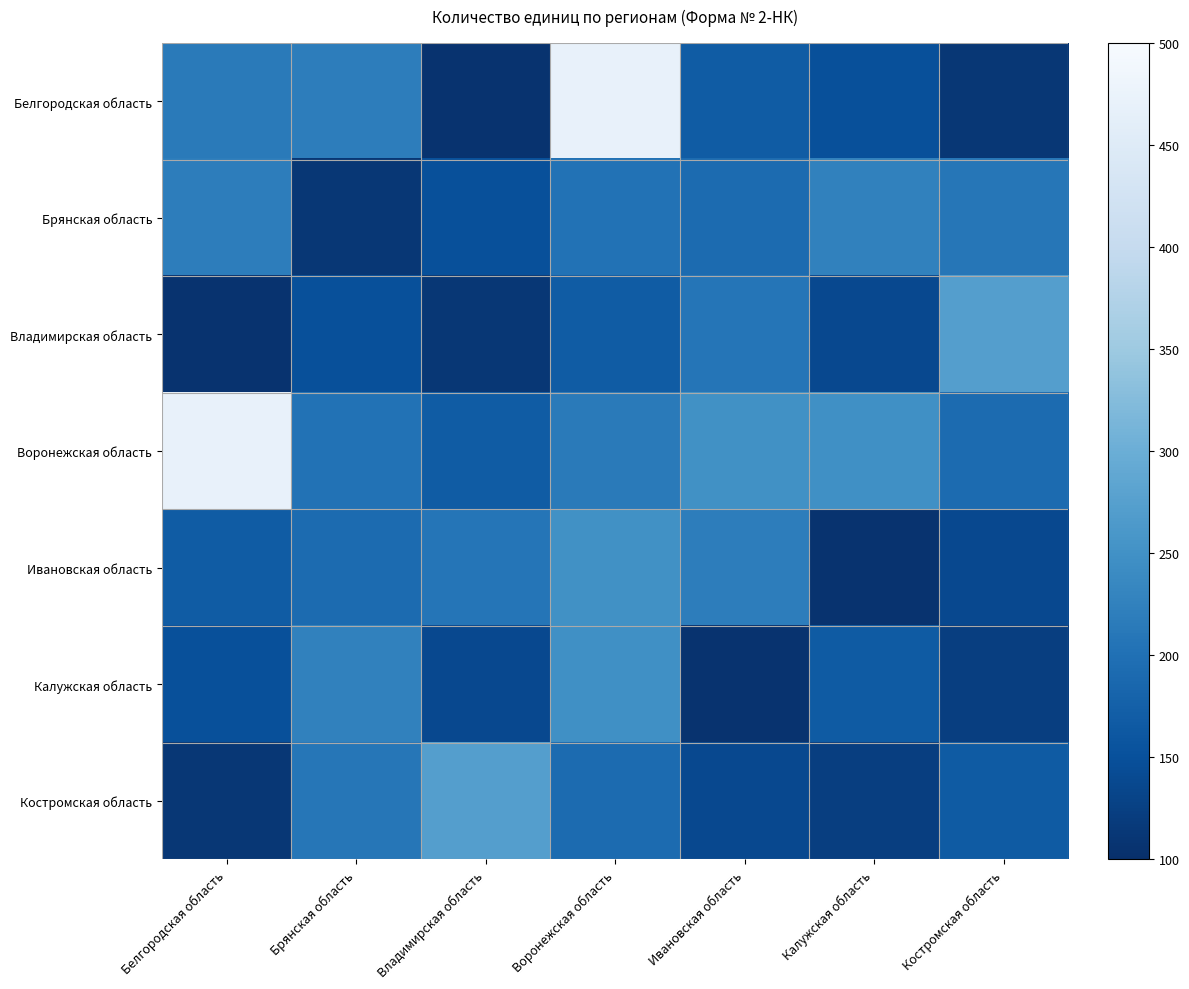

At which category is the sum across all series the highest?

Воронежская область